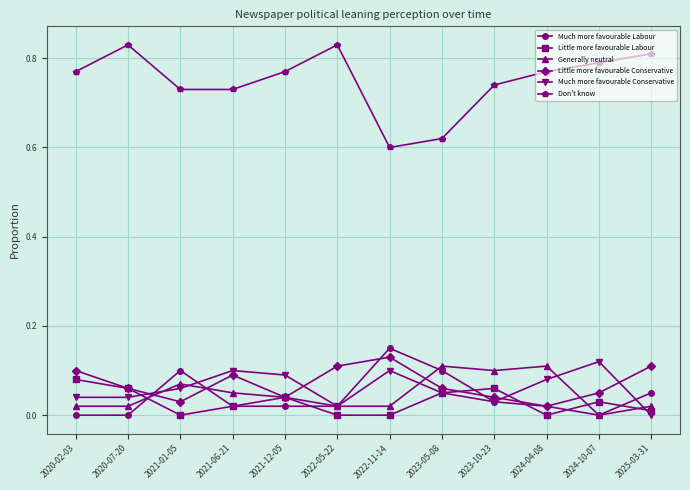

What is the label of the 3rd point from the right?

2024-04-08